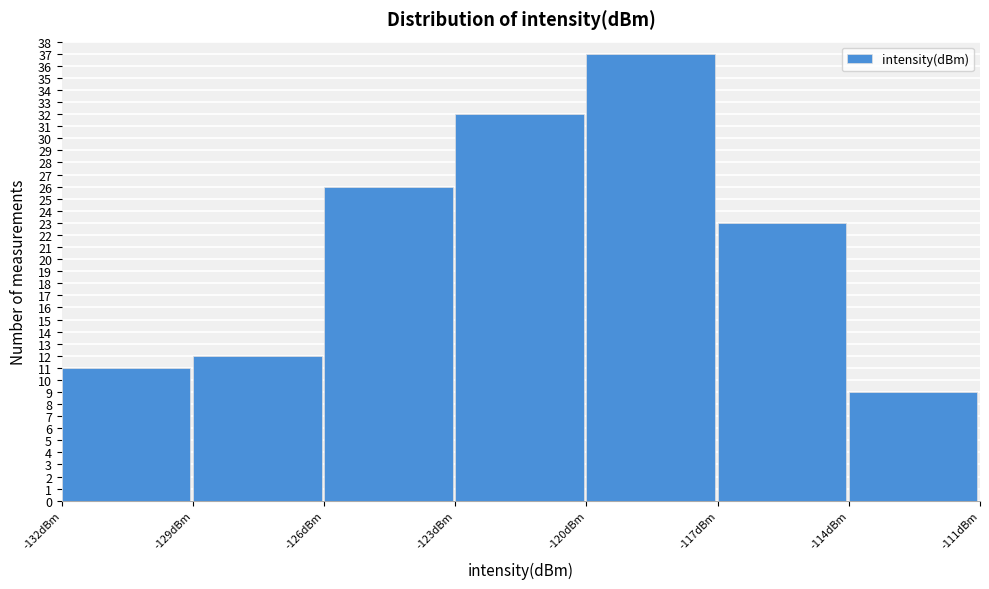

Over which range of the x-axis is the bar tallest?

-120 to -117